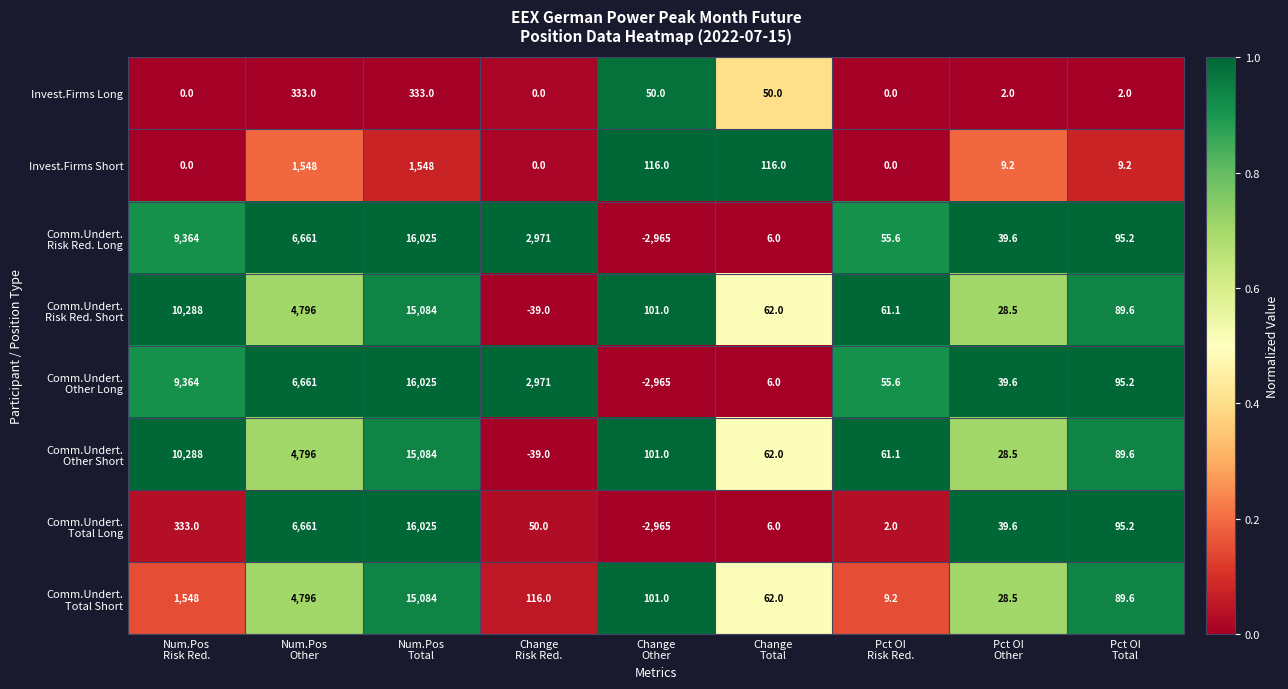

What is the maximum value shown in the chart?

16025.0